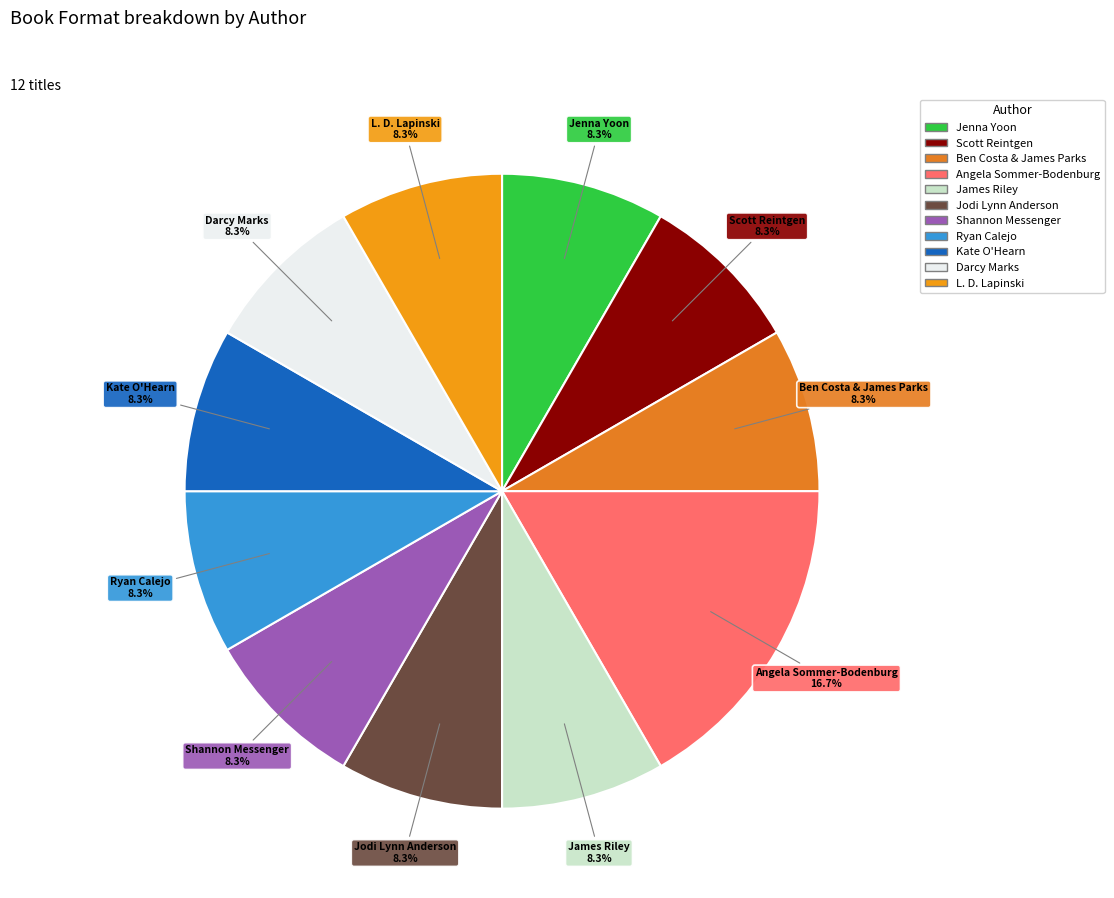

Which slice is the largest?

Angela Sommer-Bodenburg